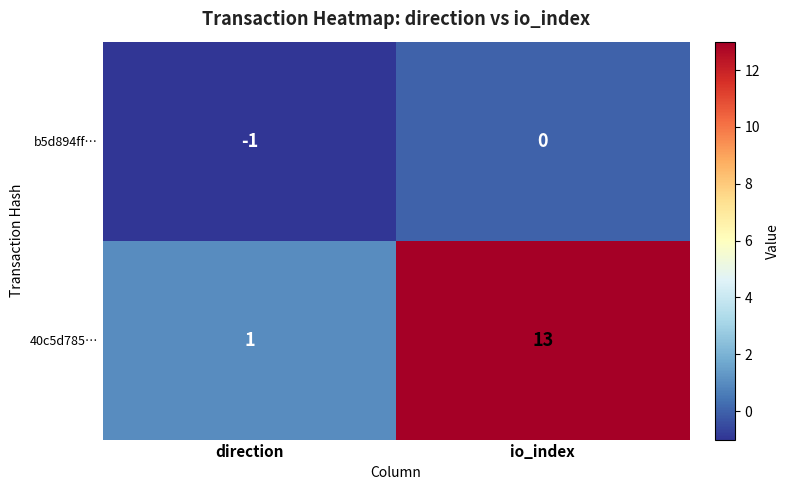

At which category is the sum across all series the highest?

io_index